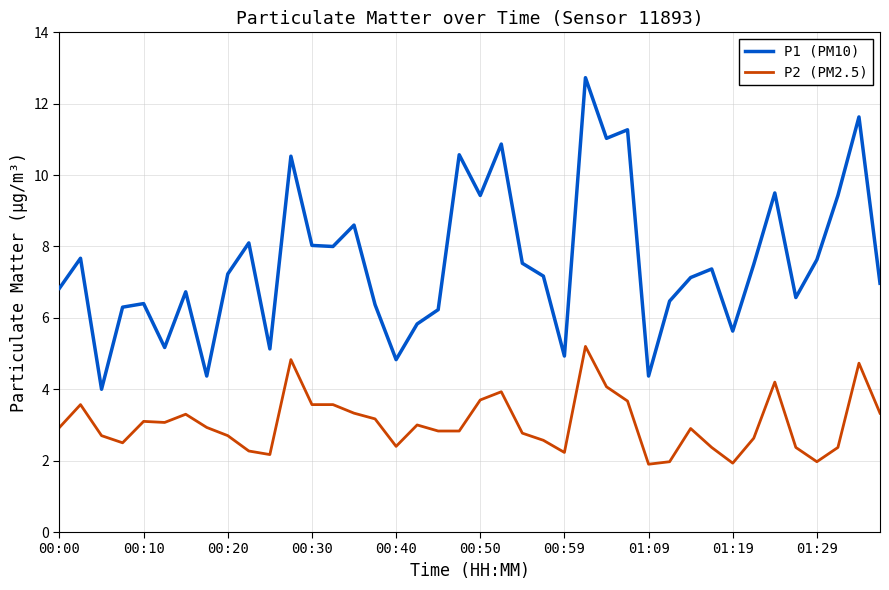

What is the maximum value for P2 (PM2.5)?

5.2